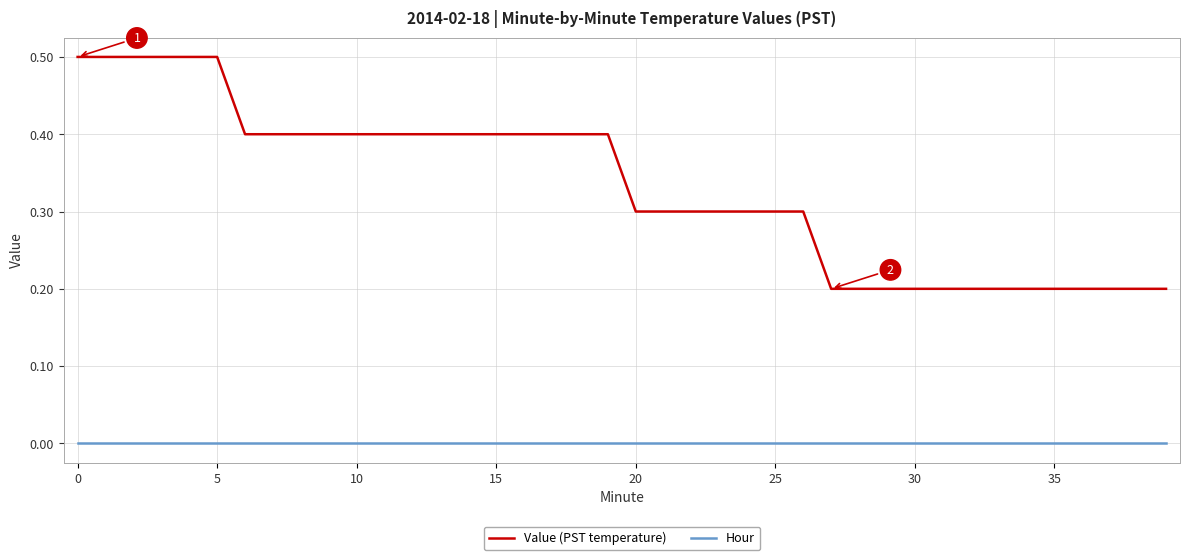

Which series has the largest total across all categories?

Value (PST temperature)